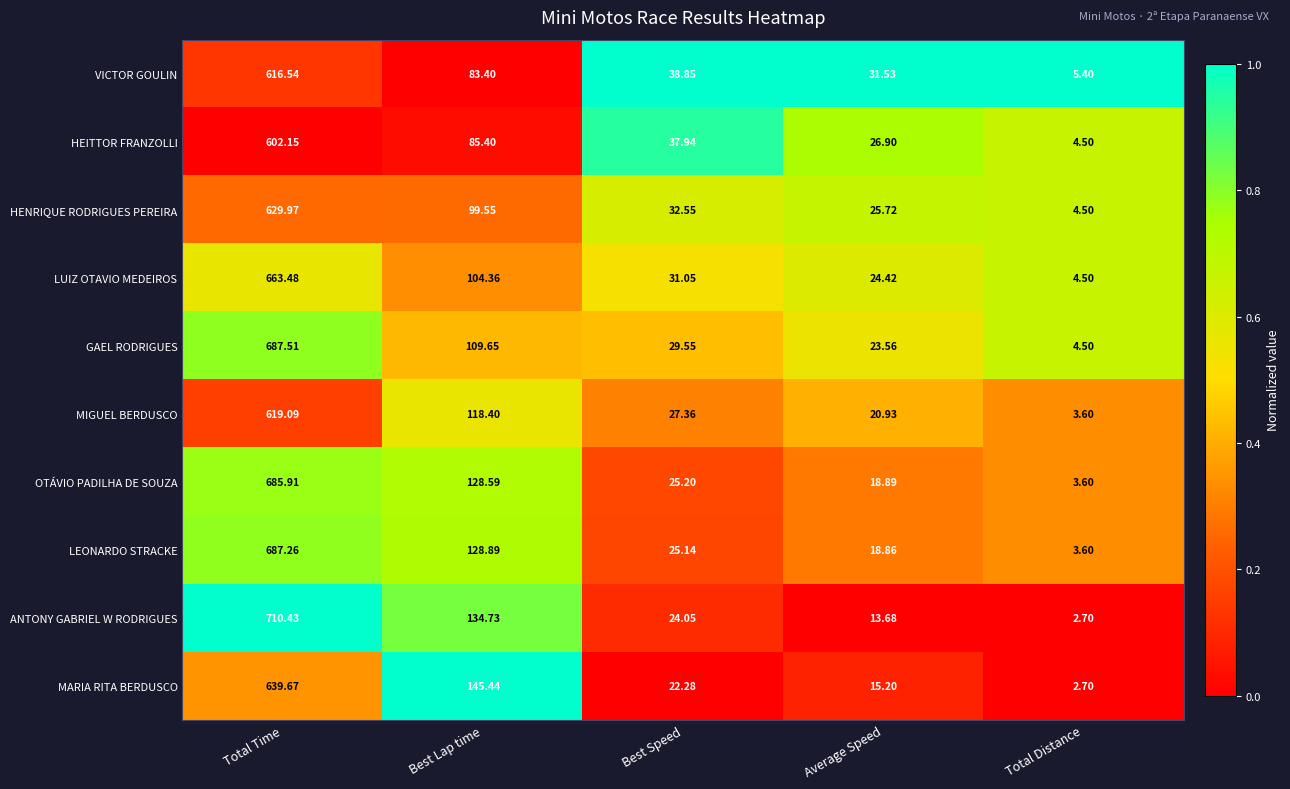

Is the value of LEONARDO STRACKE at Total Distance greater than the value of HEITTOR FRANZOLLI at Best Lap time?

No